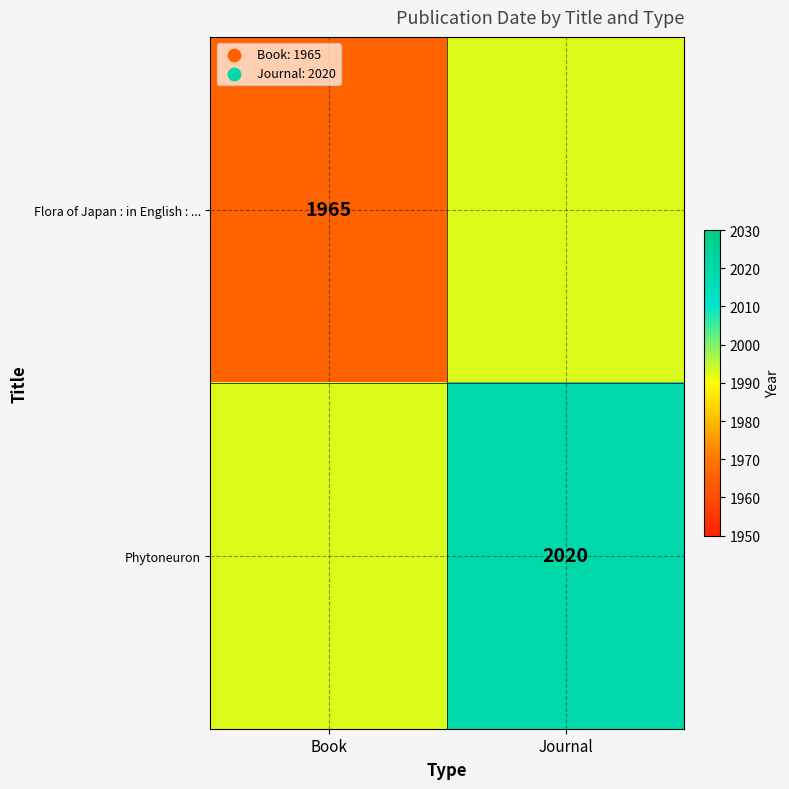

The Flora of Japan : in English : ... series shows 2705.7 at Book. True or false?

False